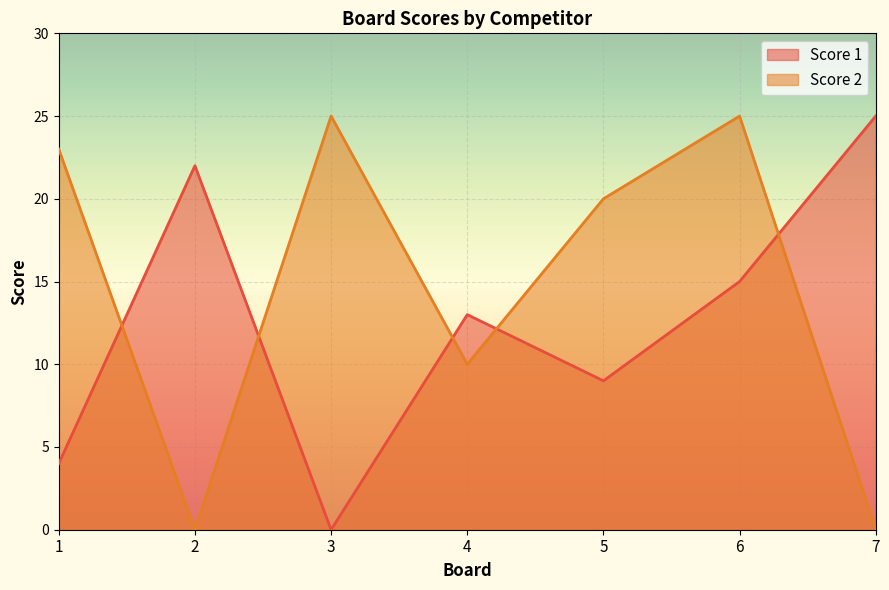

What is the value of the Score 1 point at the 2nd from the left?

22